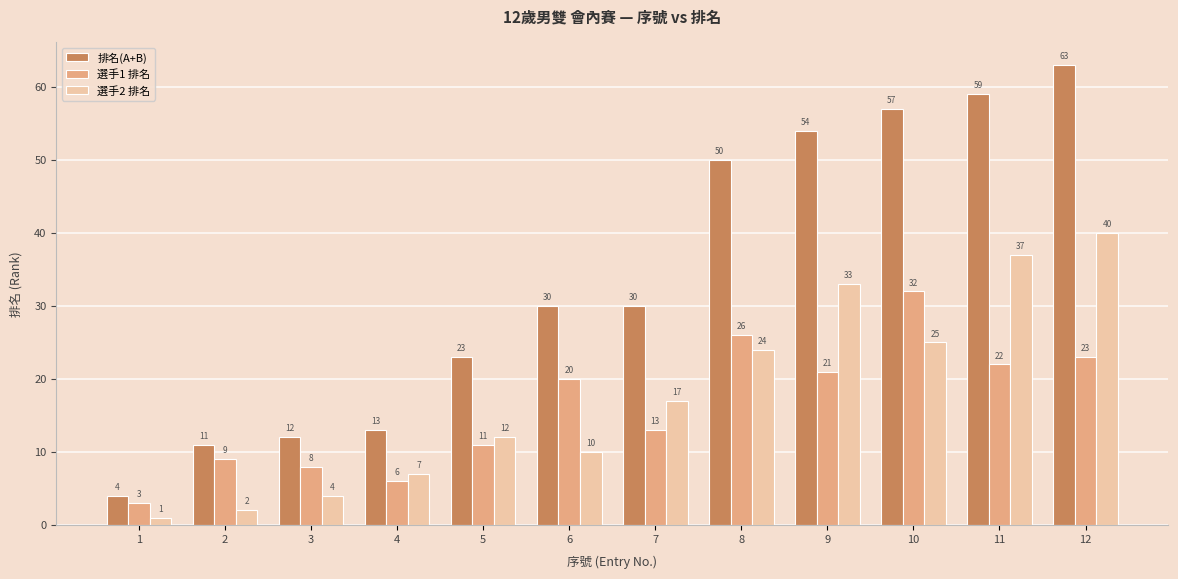

At 4, list the series in order from largest to smallest.

排名(A+B), 選手2 排名, 選手1 排名